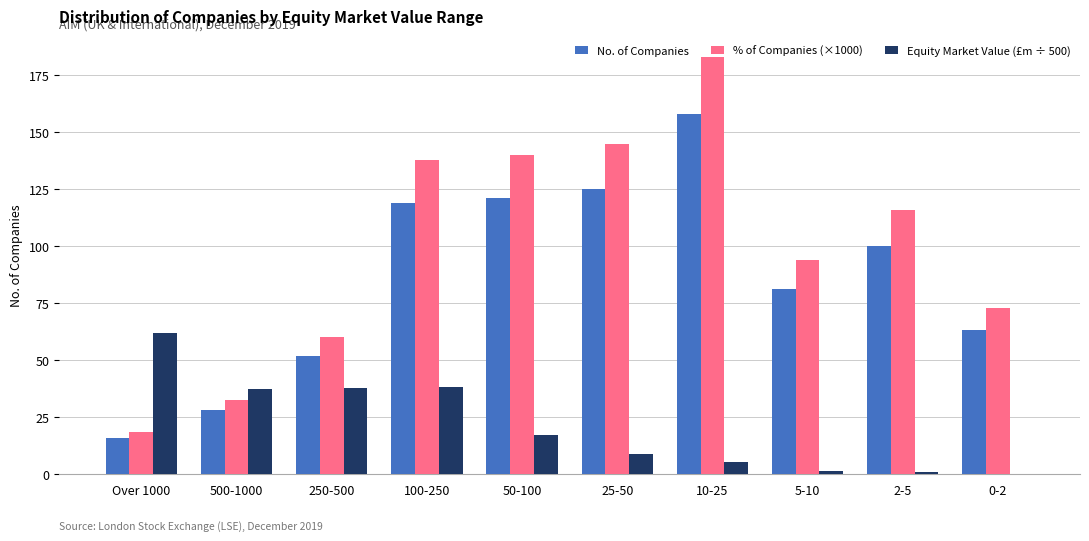

How many groups of bars are there?

10